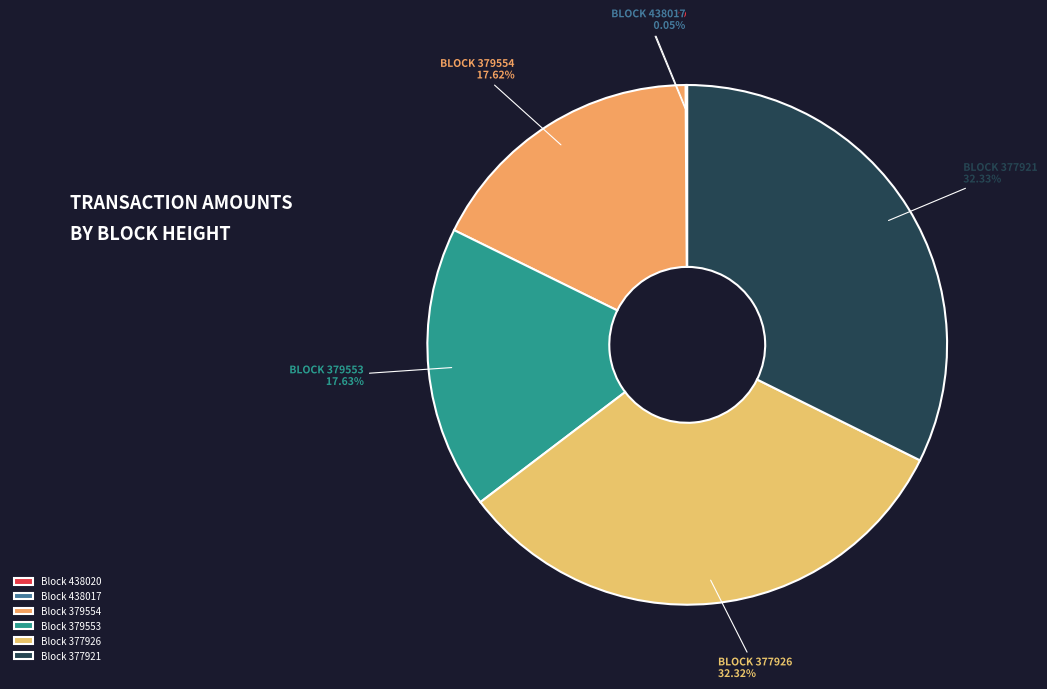

Count the number of slices in the pie.

6